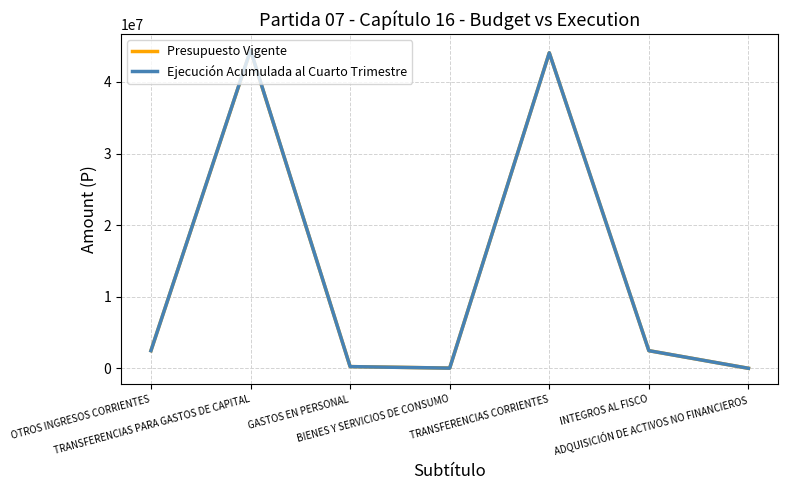

In Ejecución Acumulada al Cuarto Trimestre, how many points are higher than both neighbors (excluding endpoints)?

2